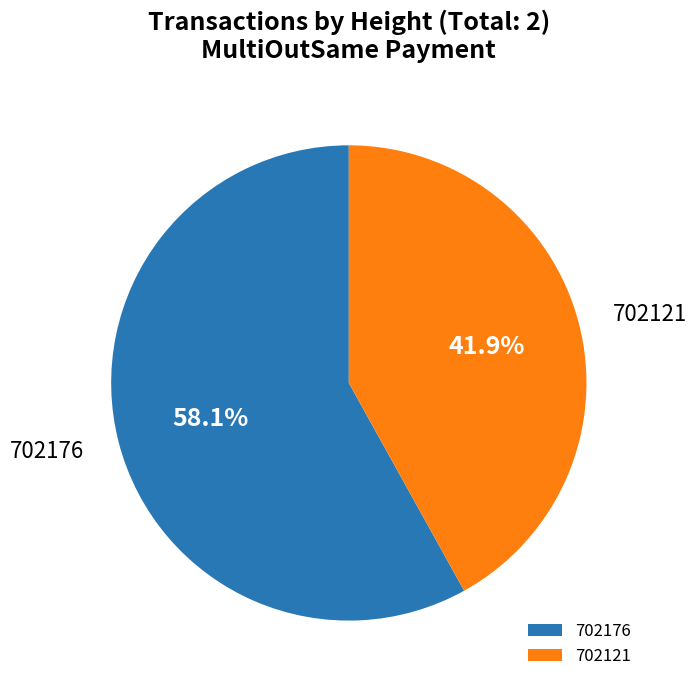

Does any single category account for the majority?

Yes